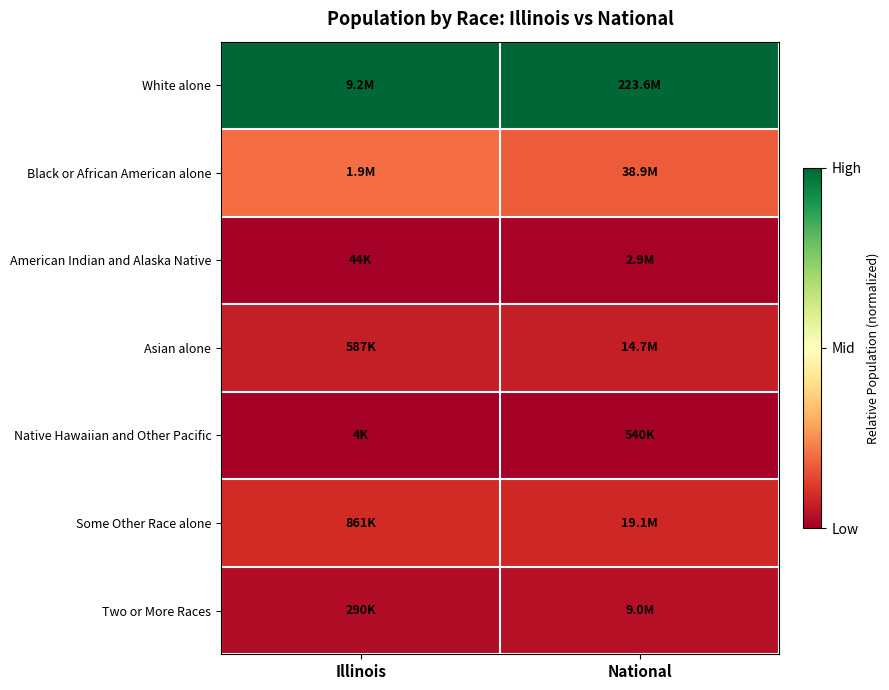

Rank the series at National from lowest to highest value.

Native Hawaiian and Other Pacific, American Indian and Alaska Native, Two or More Races, Asian alone, Some Other Race alone, Black or African American alone, White alone